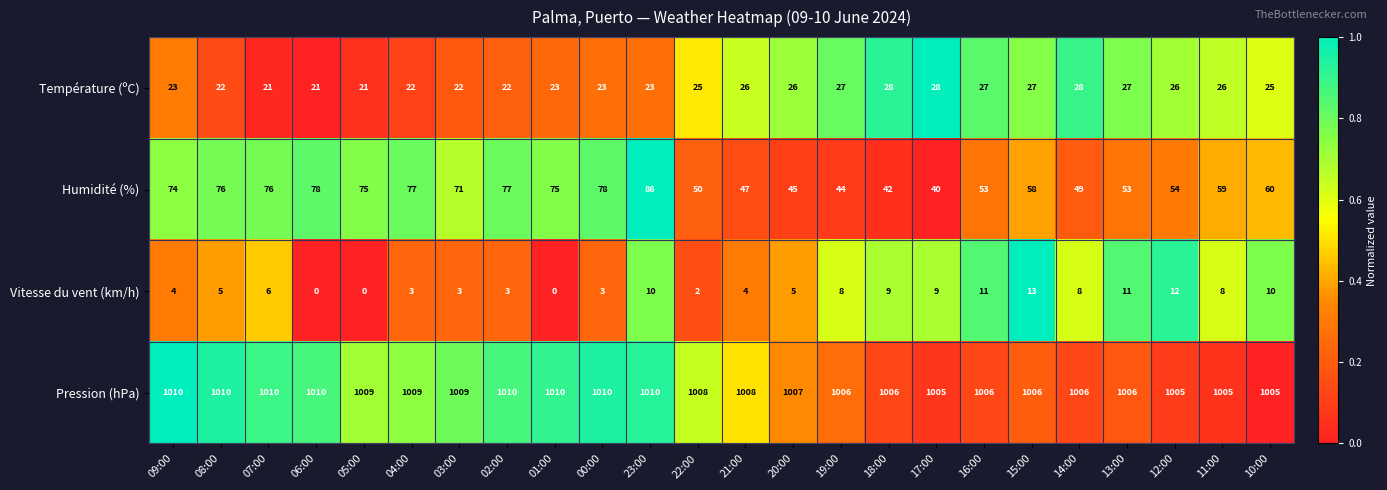

Which series has the largest total across all categories?

Pression (hPa)